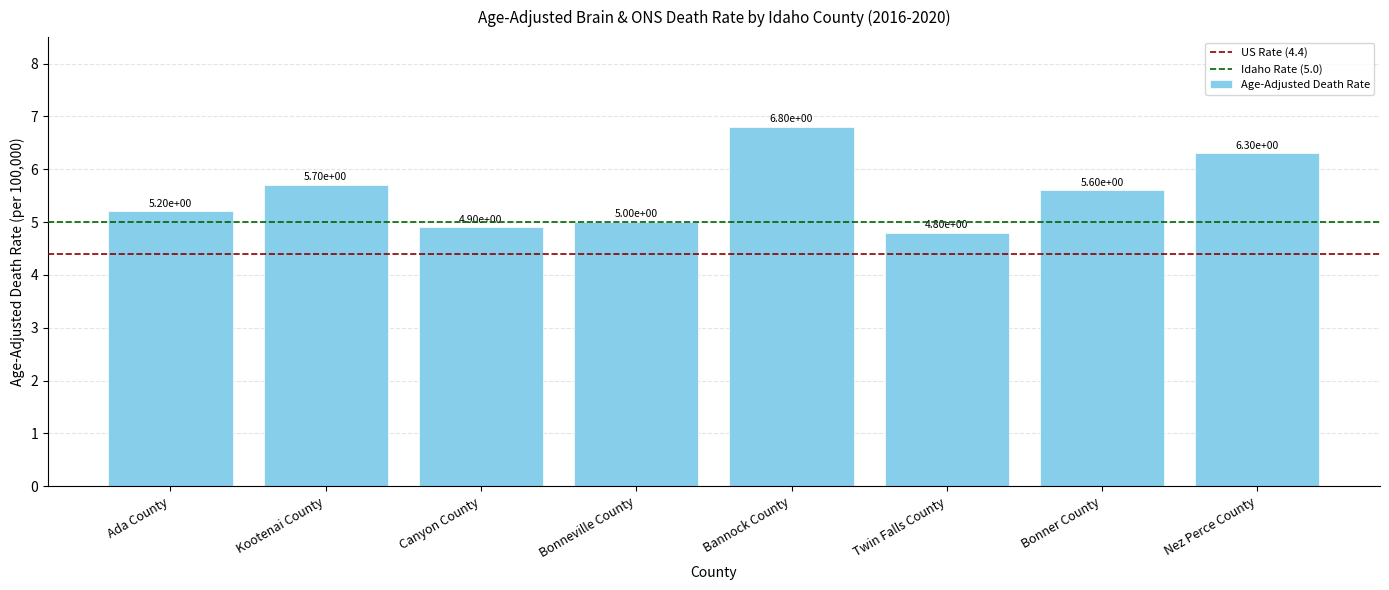

What is the label of the 8th bar from the left?

Nez Perce County